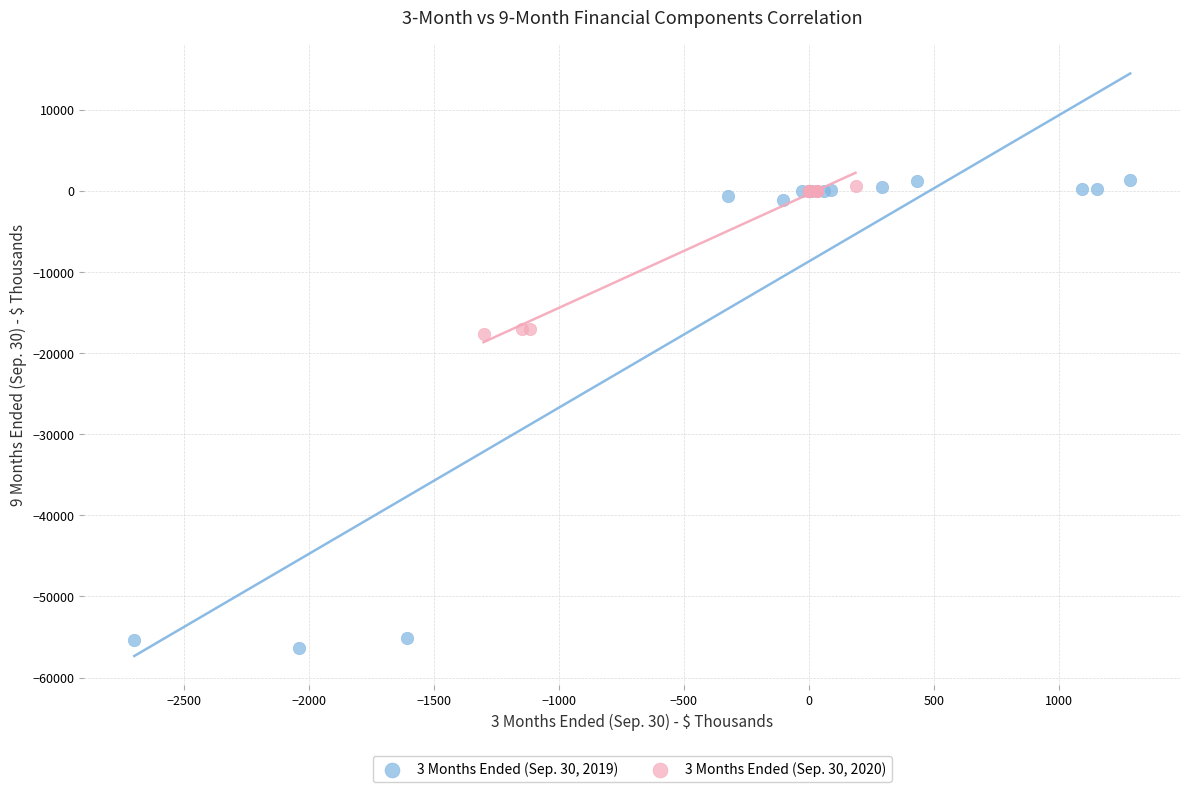

Which series contains the lowest Y value?

3 Months Ended (Sep. 30, 2019)